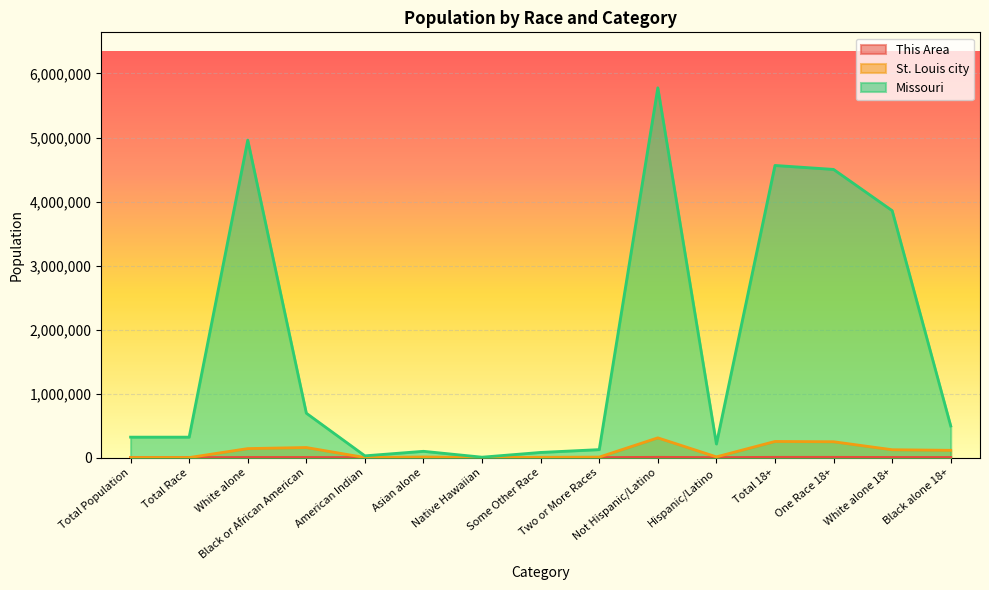

What is the spread (max minus min) of values at One Race 18+?

4497893